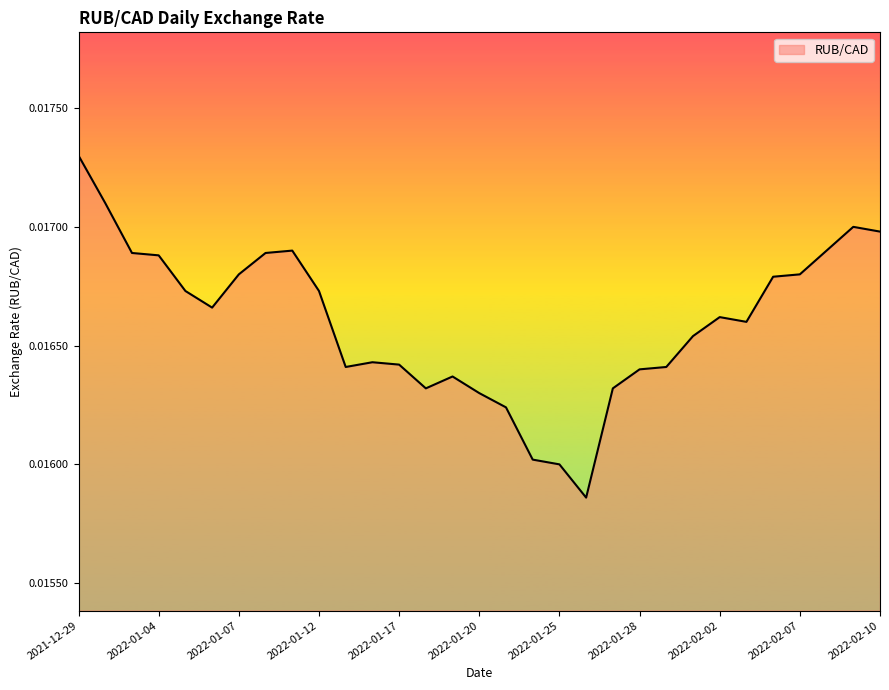

Rank the categories by value from highest to lowest.

2021-12-29, 2021-12-30, 2022-02-09, 2022-02-10, 2022-01-11, 2022-02-08, 2021-12-31, 2022-01-10, 2022-01-04, 2022-01-07, 2022-02-07, 2022-02-04, 2022-01-05, 2022-01-12, 2022-01-06, 2022-02-02, 2022-02-03, 2022-02-01, 2022-01-14, 2022-01-17, 2022-01-13, 2022-01-31, 2022-01-28, 2022-01-19, 2022-01-18, 2022-01-27, 2022-01-20, 2022-01-21, 2022-01-24, 2022-01-25, 2022-01-26